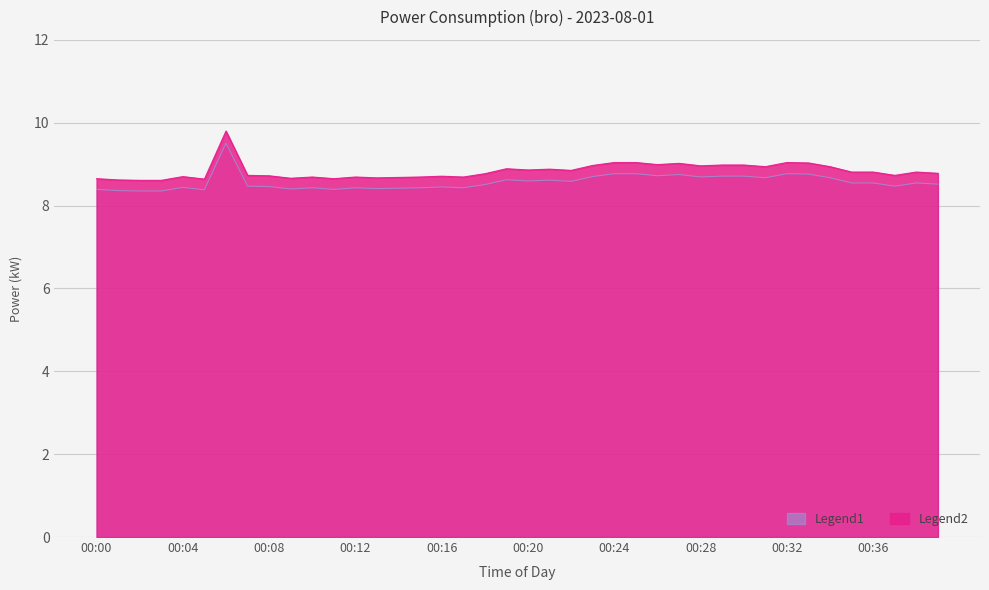

Rank the categories by value from lowest to highest.

00:02, 00:03, 00:01, 00:05, 00:00, 00:11, 00:09, 00:13, 00:14, 00:10, 00:12, 00:15, 00:17, 00:04, 00:16, 00:08, 00:07, 00:37, 00:18, 00:39, 00:35, 00:36, 00:38, 00:22, 00:20, 00:21, 00:19, 00:31, 00:34, 00:28, 00:23, 00:29, 00:30, 00:26, 00:27, 00:33, 00:24, 00:25, 00:32, 00:06